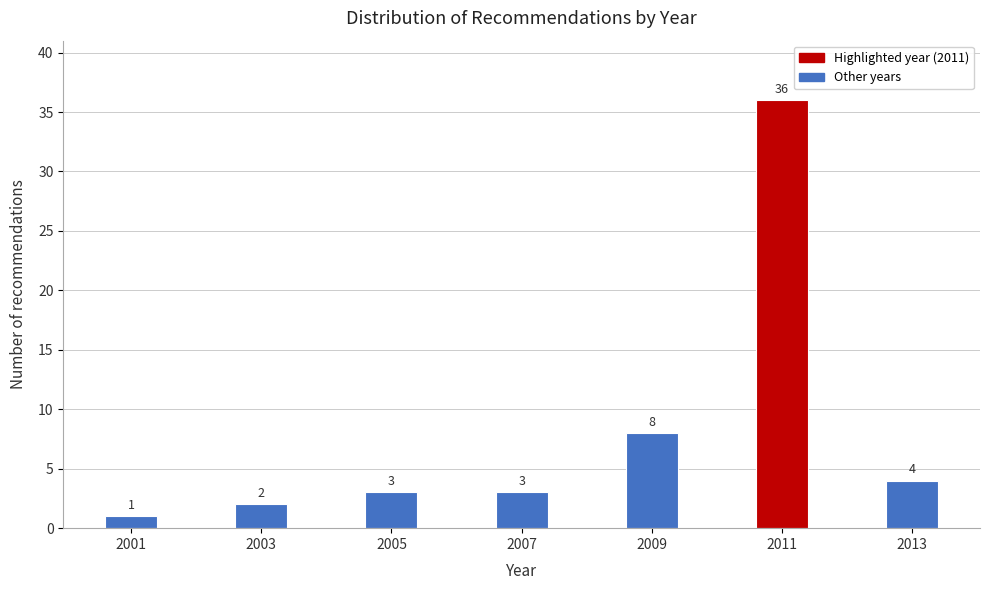

Reading left to right, transcribe all the data shown in this chart.

1	2	3	3	8	36	4